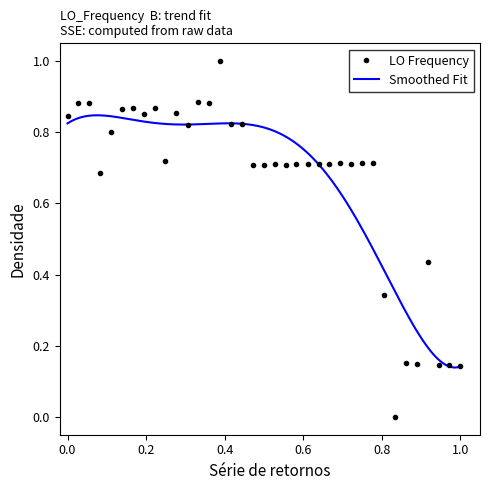

How many data points in LO Frequency are above 0?

36